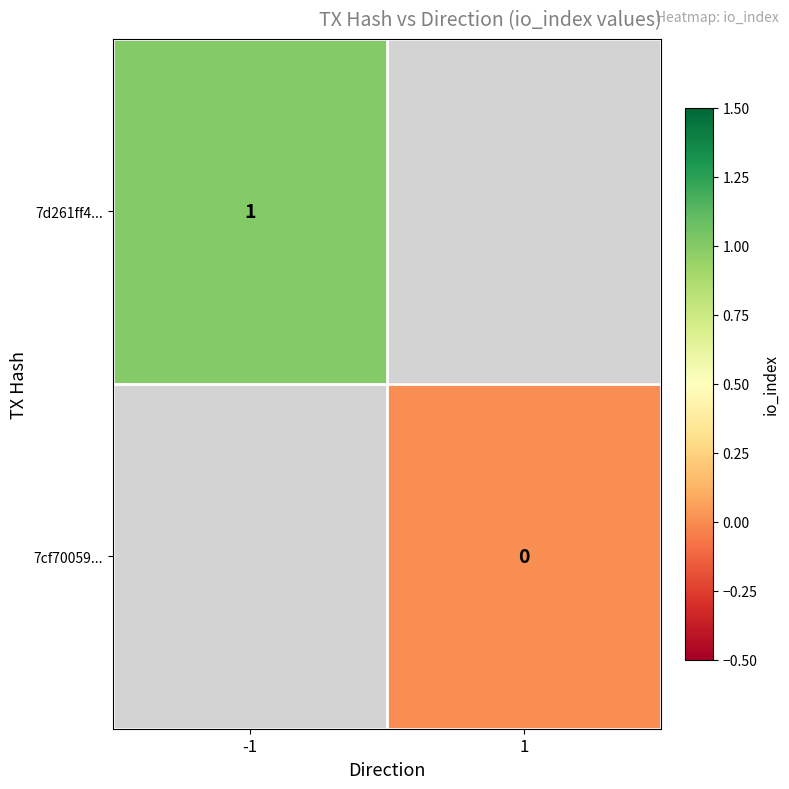

True or false: 7d261ff4... has a value of 1 at -1.

True